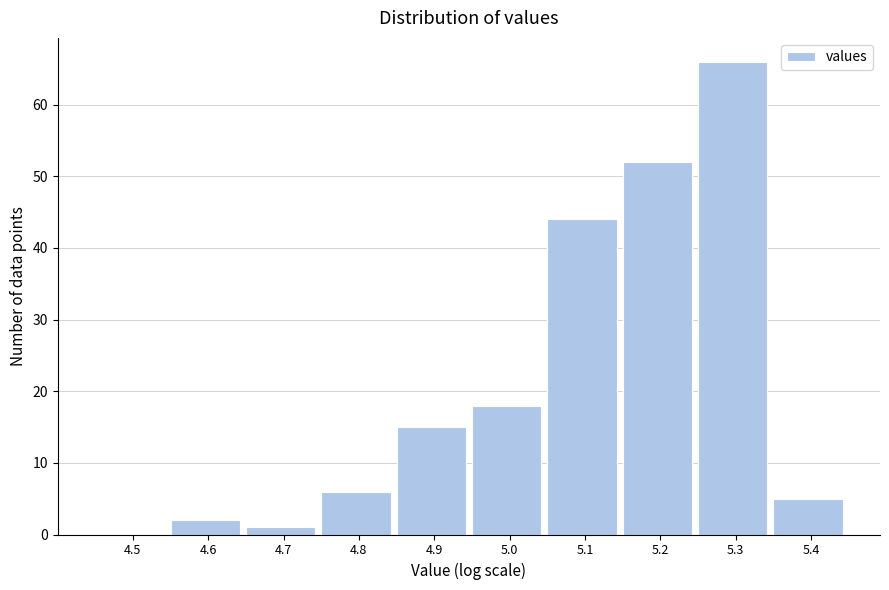

Reading left to right, transcribe all the data shown in this chart.

4.5=0	4.6=2	4.7=1	4.8=6	4.9=15	5.0=18	5.1=44	5.2=52	5.3=66	5.4=5